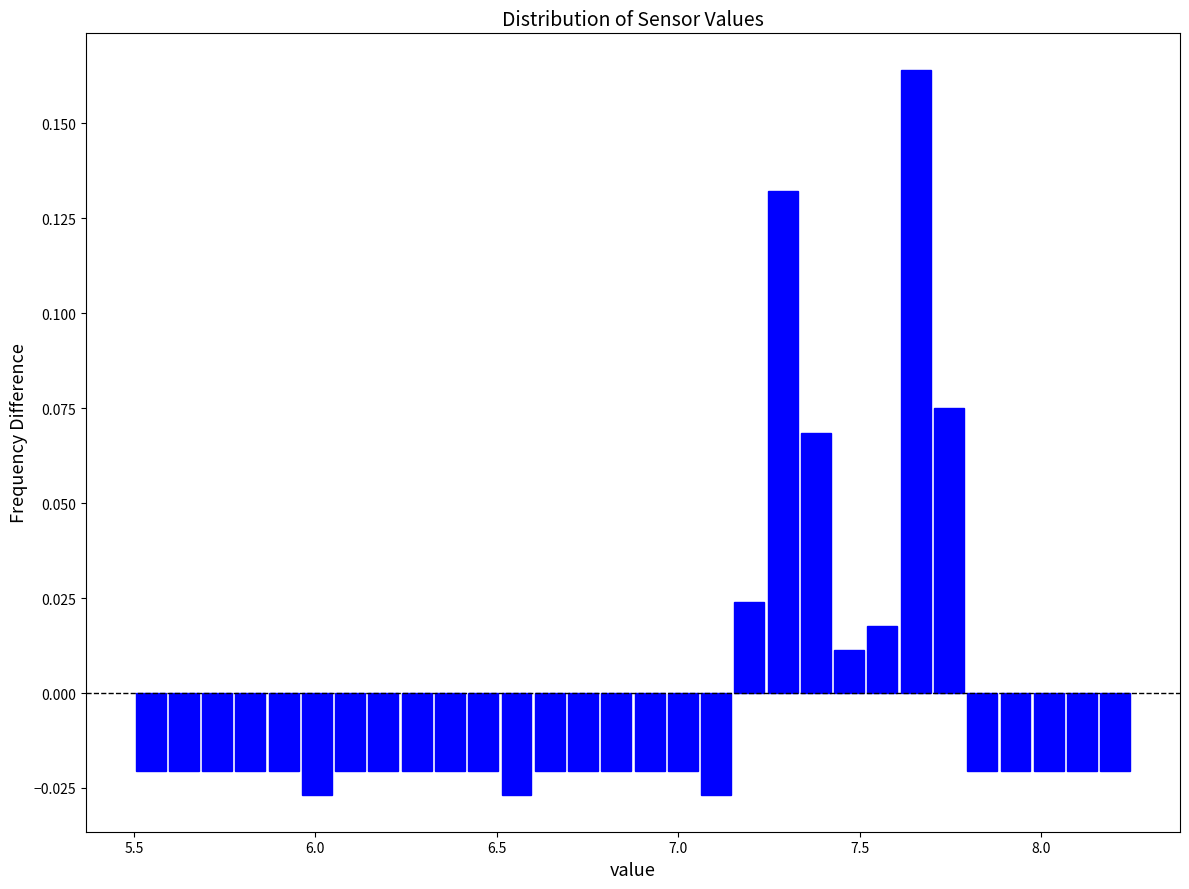

Read against the x-axis, roughly where is the centre of the tallest bar?

7.65